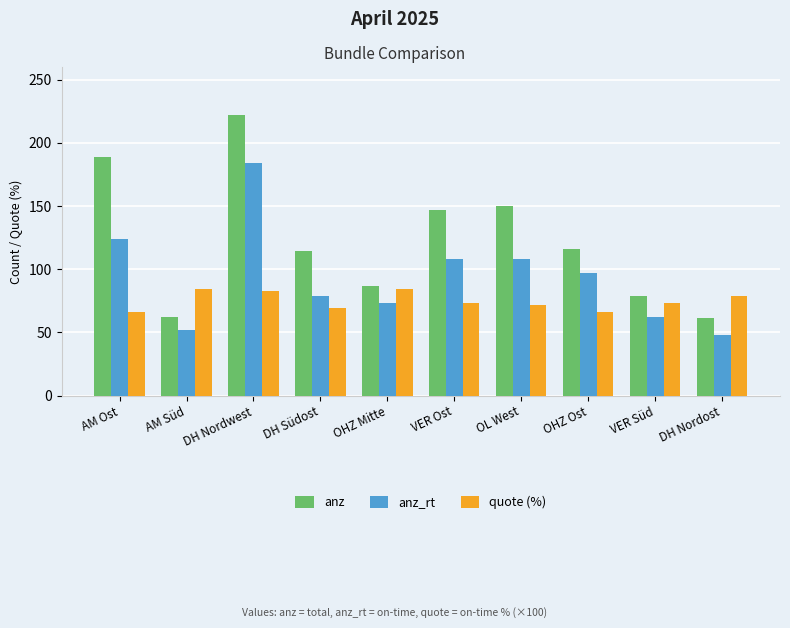

Which series changed the most between OL West and OHZ Ost?

anz